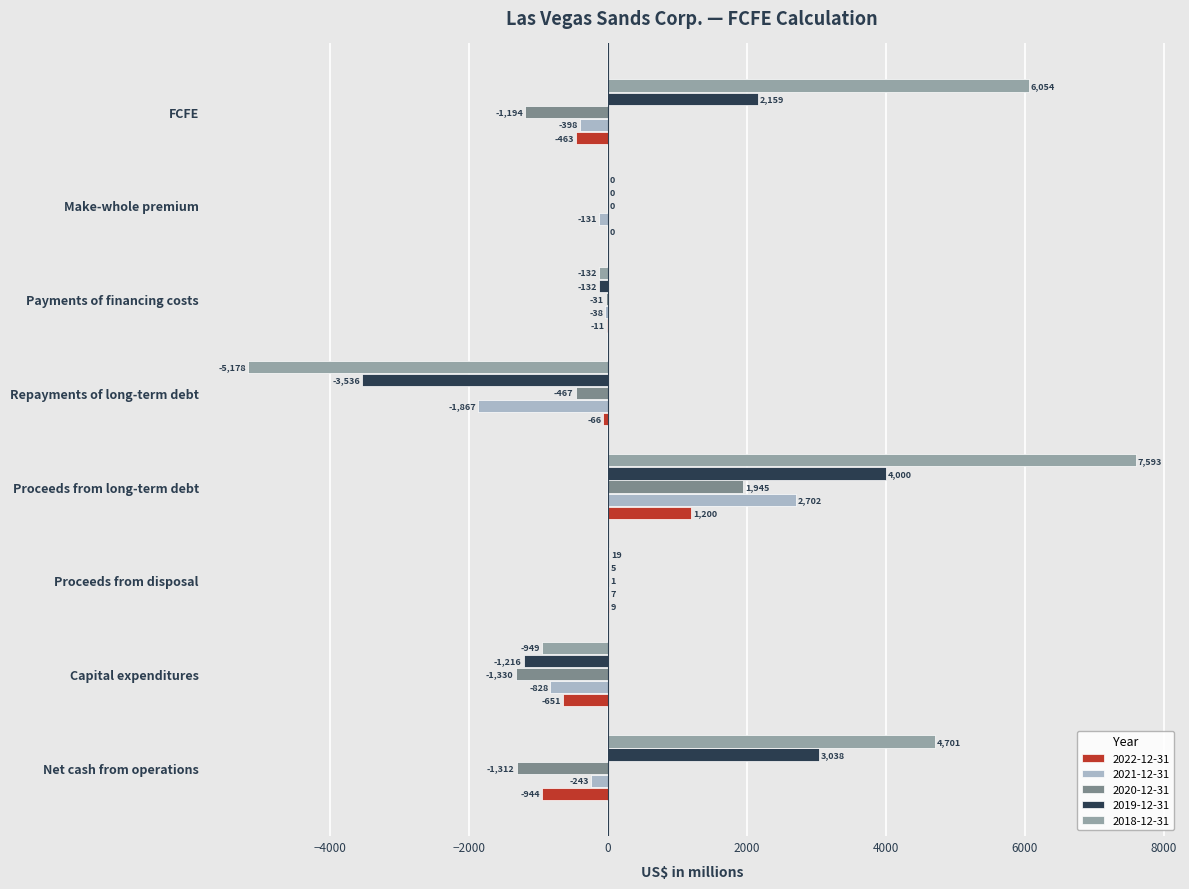

What is the total value across all series at Payments of financing costs?

-344